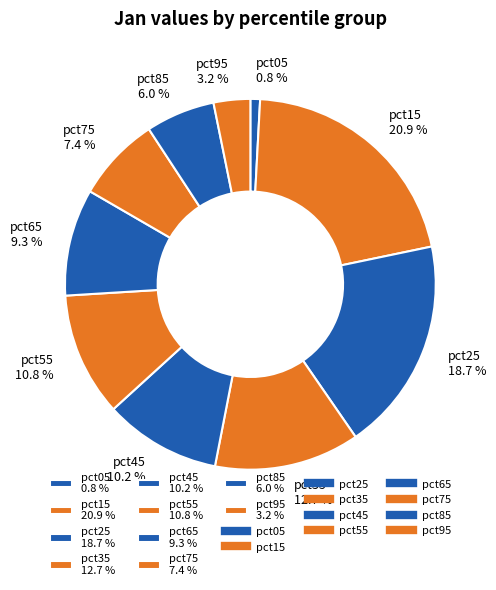

Count the number of slices in the pie.

10